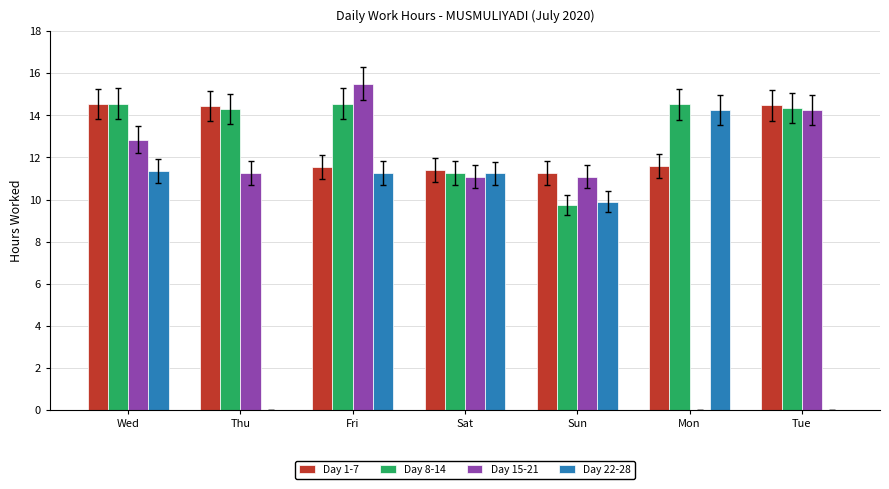

The Day 15-21 series shows 8.0 at Fri. True or false?

False